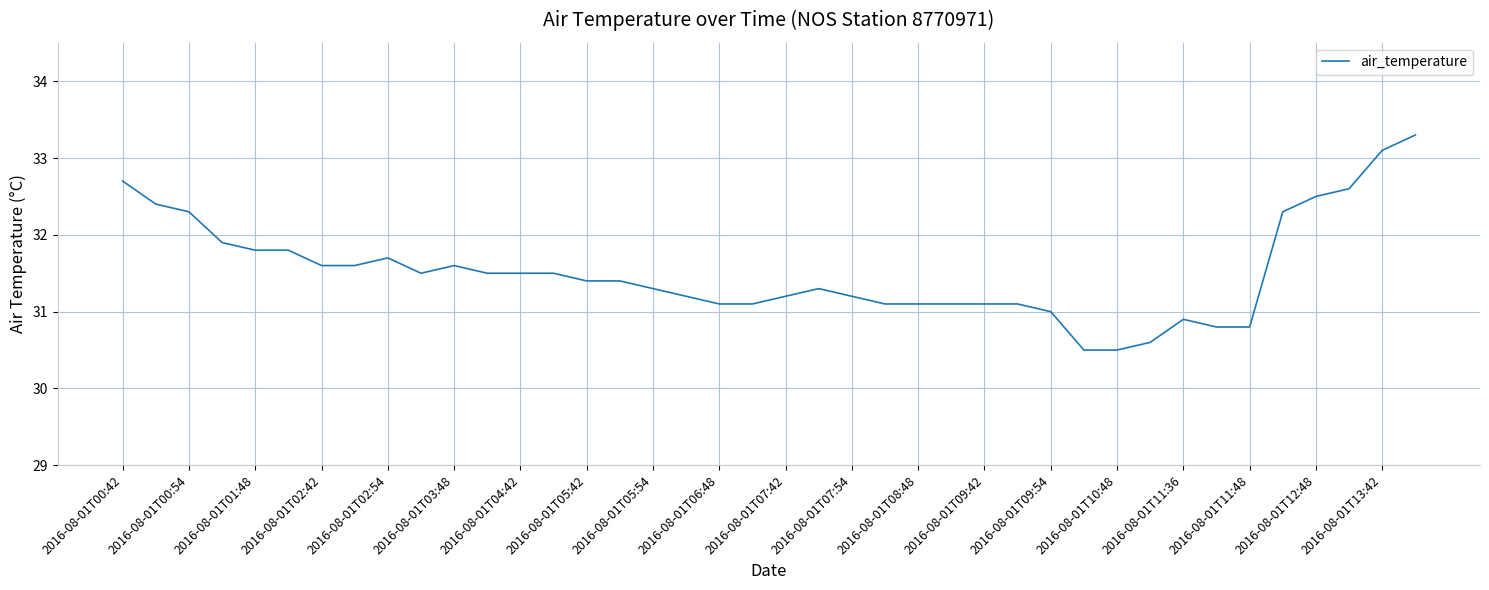

Is this an area chart (filled region under the line)?

No